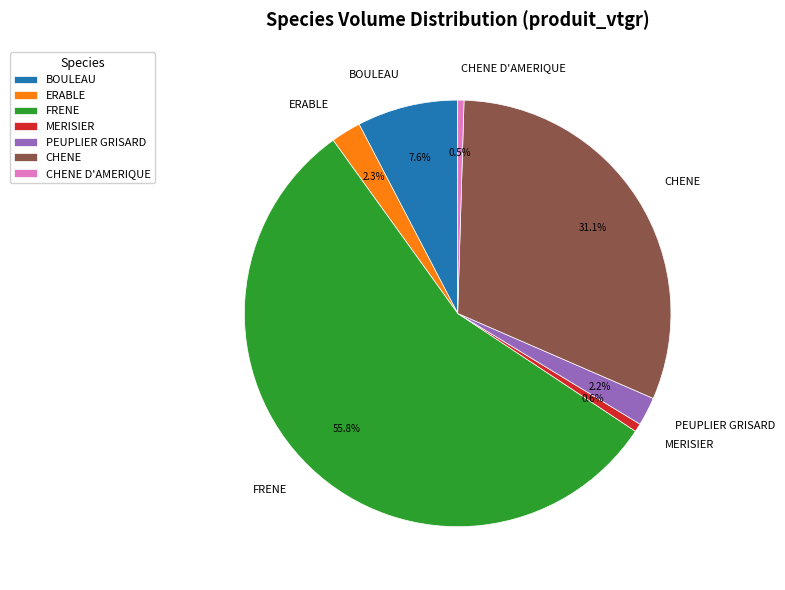

Which slice represents more than half of the pie?

FRENE